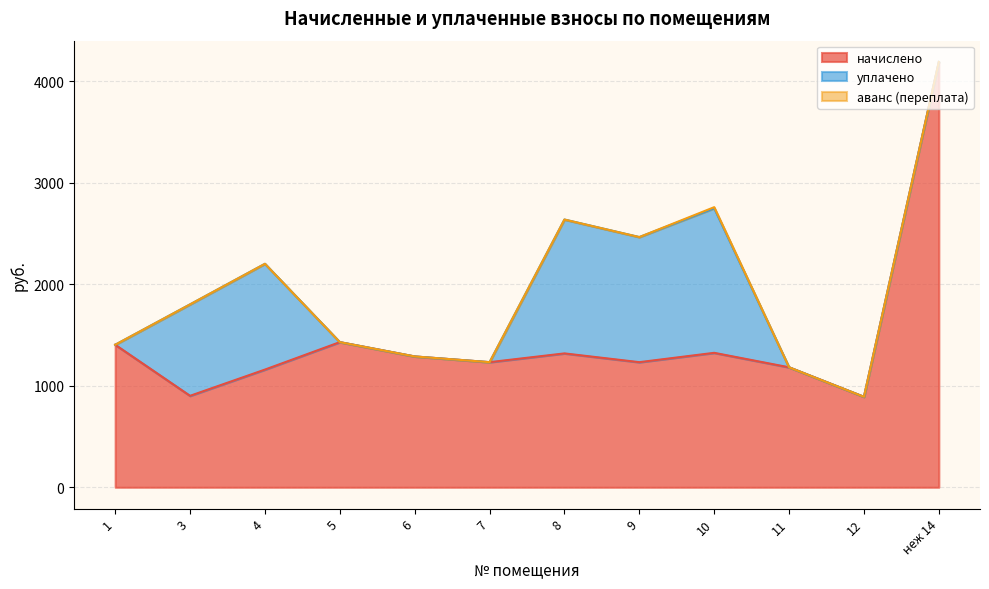

How many data points in начислено are above 1288?

6